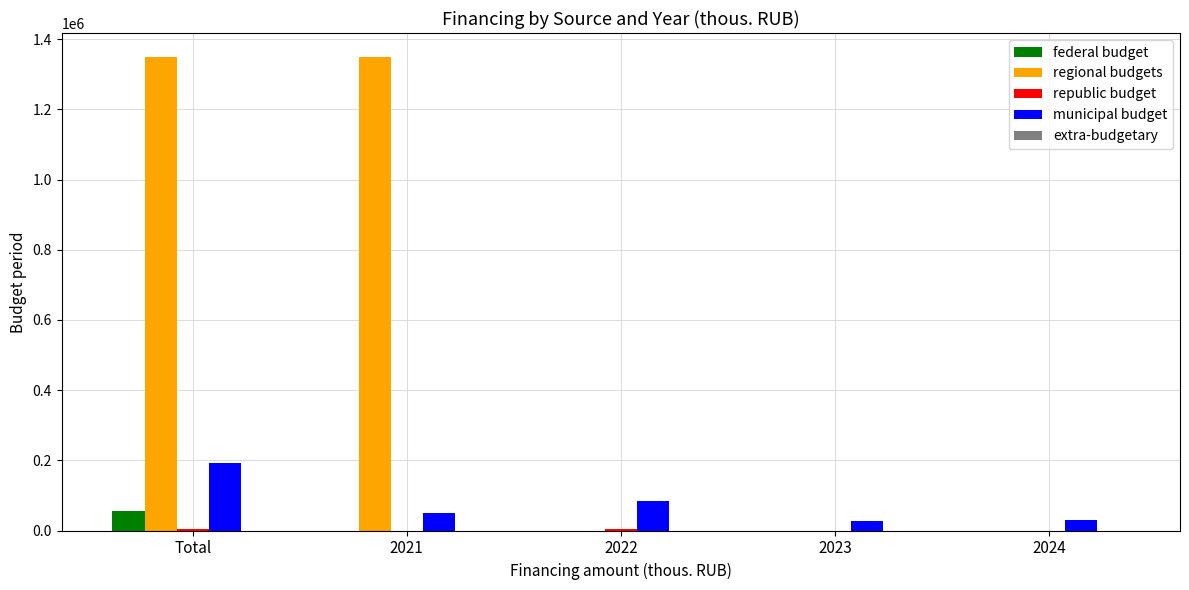

Are the bars grouped side by side (vs. stacked)?

Yes